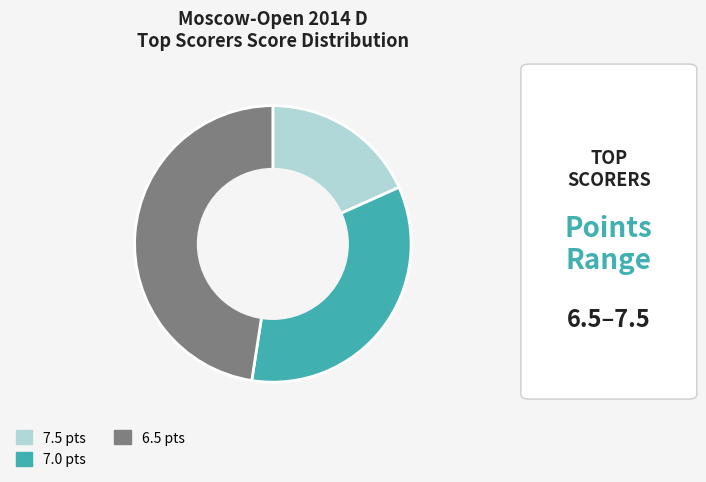

Does any single category account for the majority?

No